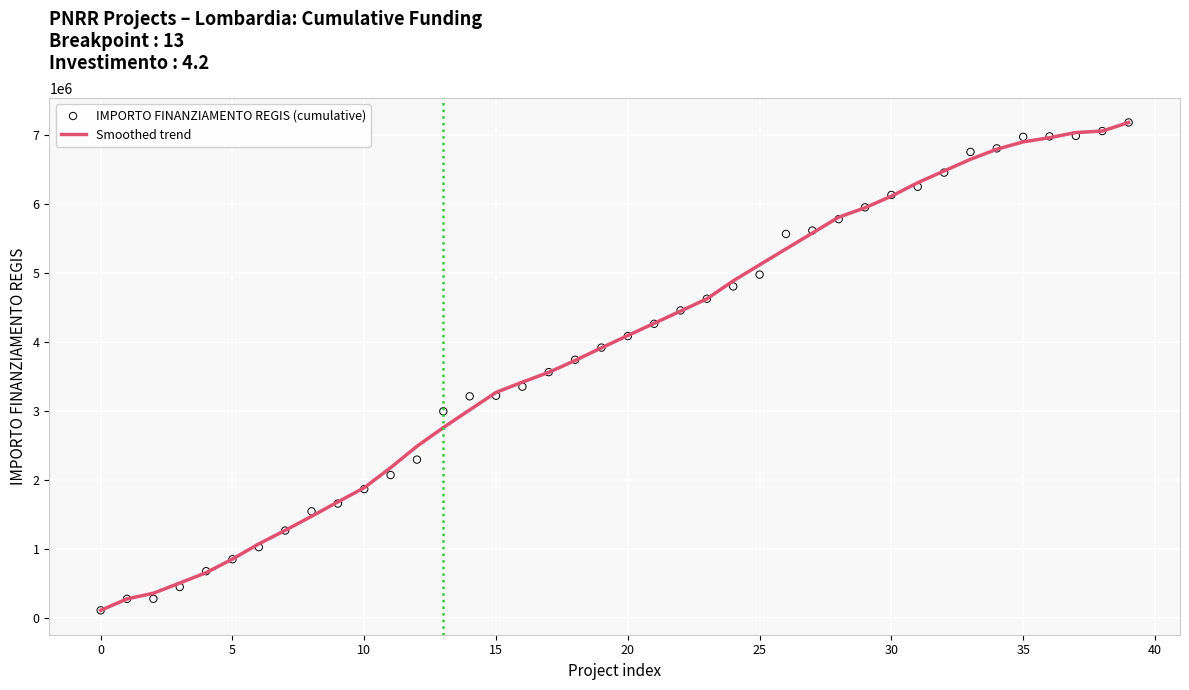

What are all the series names shown in the legend?

Smoothed trend, IMPORTO FINANZIAMENTO REGIS (cumulative)